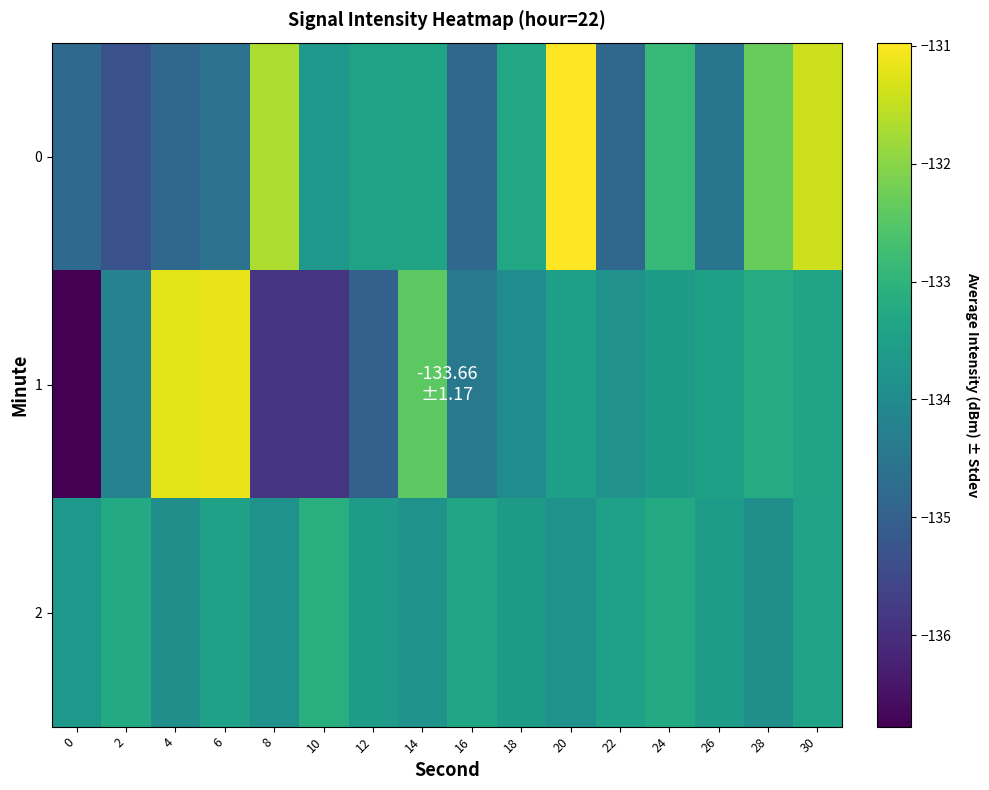

Reading left to right, what are all the values shown in this chart?

0: 0=-134.8	2=-135.3	4=-134.8	6=-134.6	8=-131.7	10=-133.7	12=-133.4	14=-133.4	16=-134.8	18=-133.3	20=-131.0	22=-134.8	24=-132.9	26=-134.5	28=-132.3	30=-131.4
1: 0=-136.8	2=-134.2	4=-131.2	6=-131.2	8=-135.8	10=-135.9	12=-135.0	14=-132.4	16=-134.4	18=-134.0	20=-133.5	22=-133.8	24=-133.6	26=-133.5	28=-133.2	30=-133.4
2: 0=-133.7	2=-133.2	4=-133.9	6=-133.5	8=-133.8	10=-133.1	12=-133.6	14=-133.8	16=-133.3	18=-133.6	20=-133.8	22=-133.5	24=-133.2	26=-133.6	28=-133.9	30=-133.4